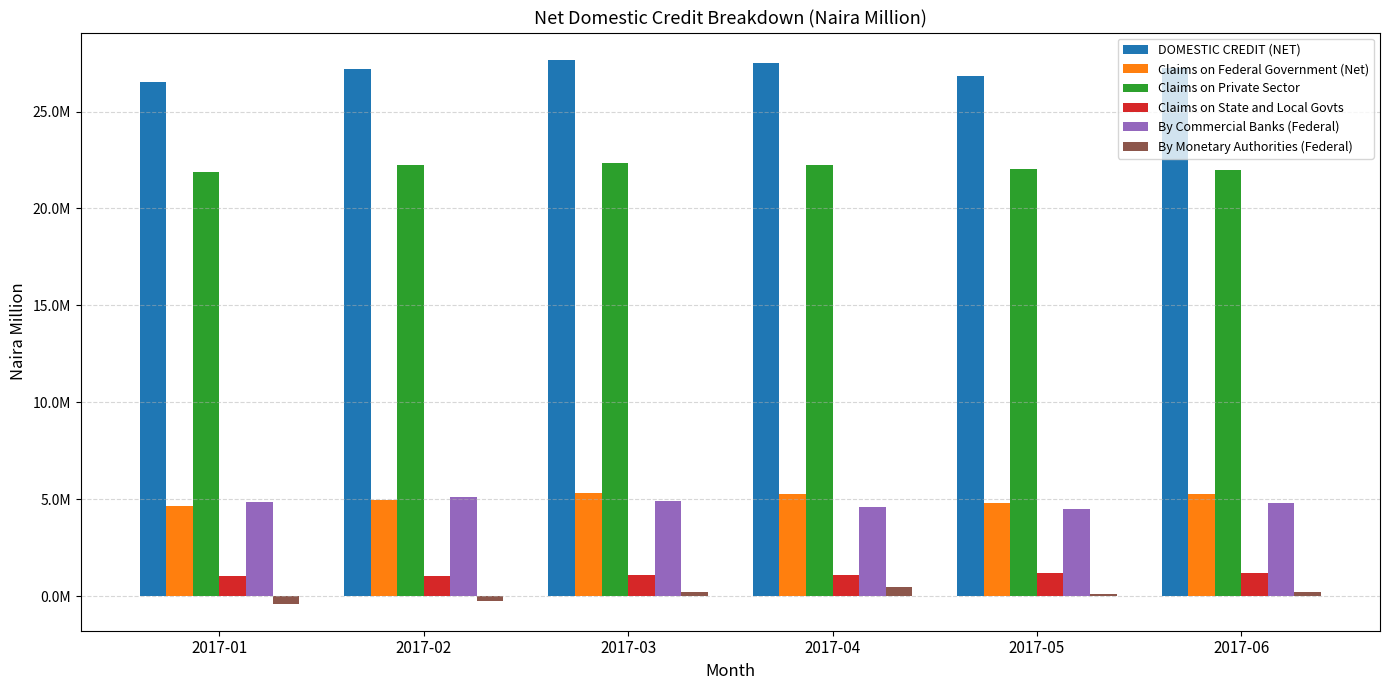

Rank the series at 2017-02 from highest to lowest value.

DOMESTIC CREDIT (NET), Claims on Private Sector, By Commercial Banks (Federal), Claims on Federal Government (Net), Claims on State and Local Govts, By Monetary Authorities (Federal)